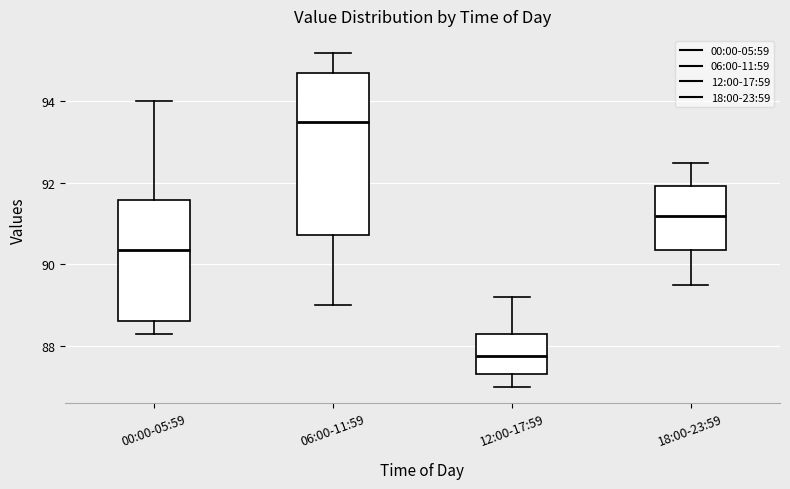

Which box has the highest median line?

06:00-11:59